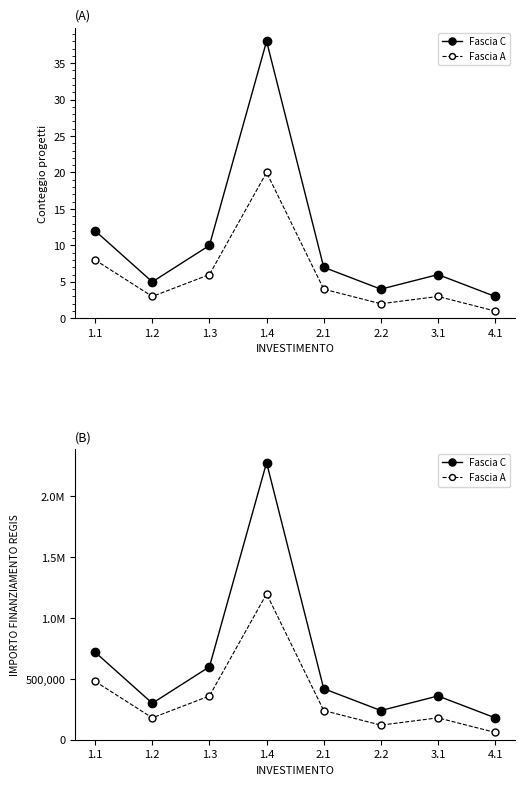

What is the sum of all Fascia A values?

2818402